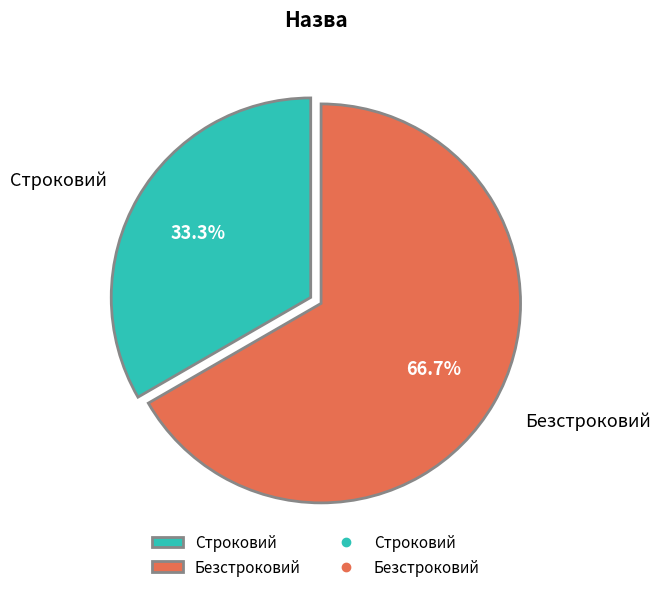

The Строковий slice represents 39% of the pie. True or false?

False